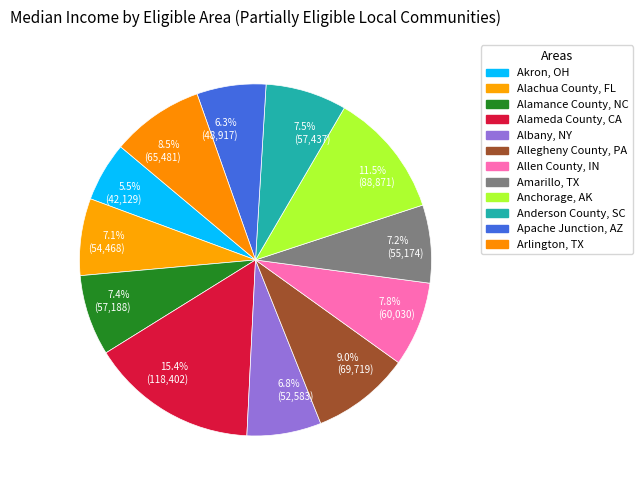

Does any single category account for the majority?

No